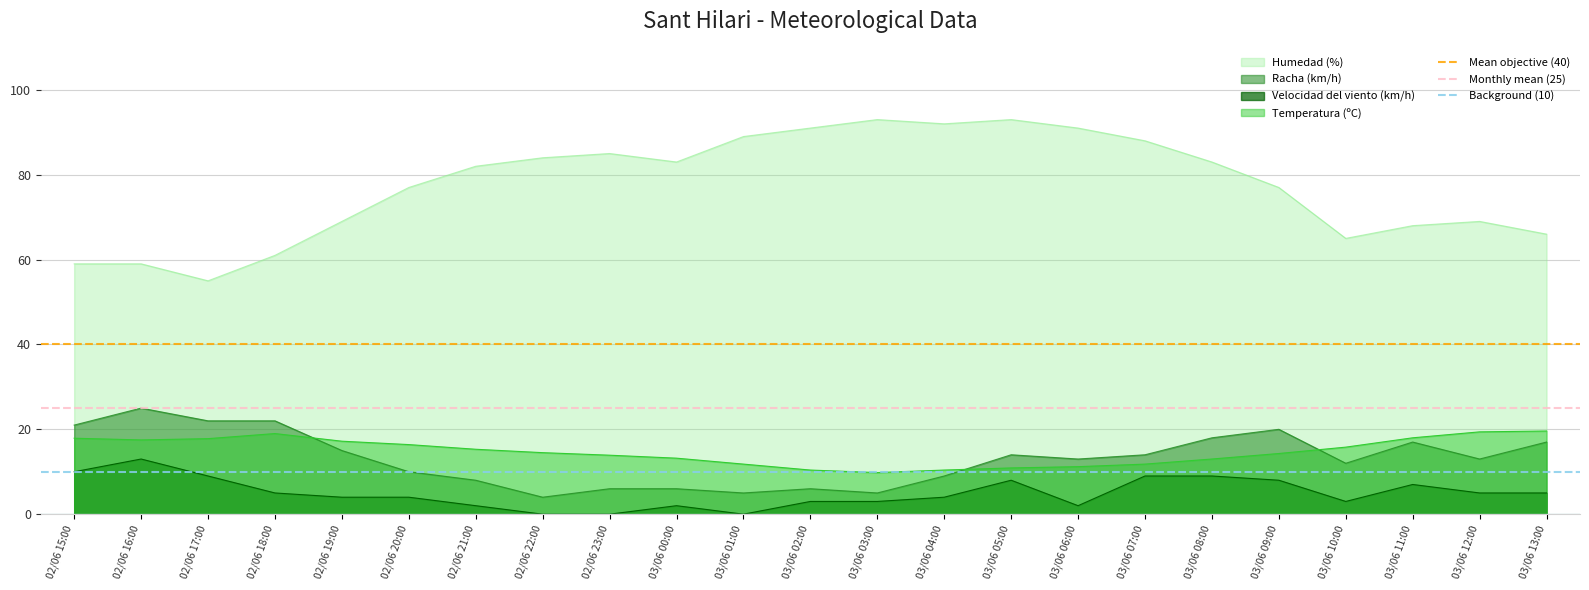

True or false: Velocidad del viento (km/h) and Temperatura (ºC) cross at least once.

False